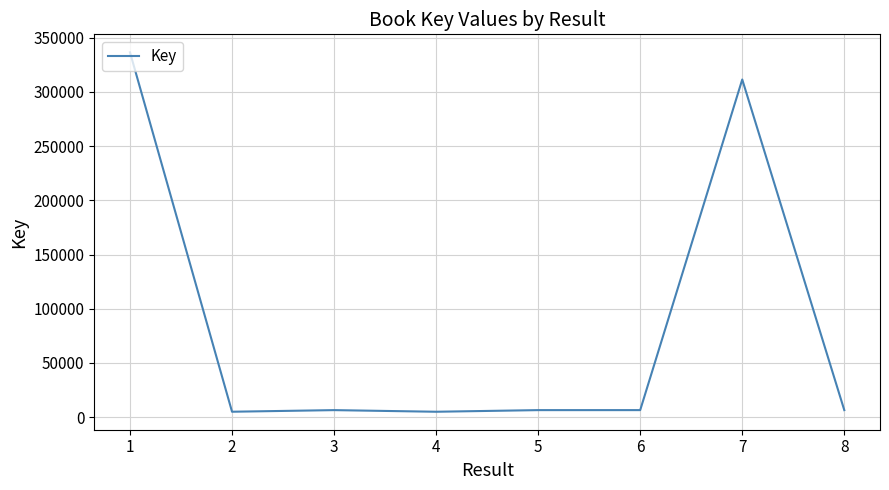

What is the average value?

85508